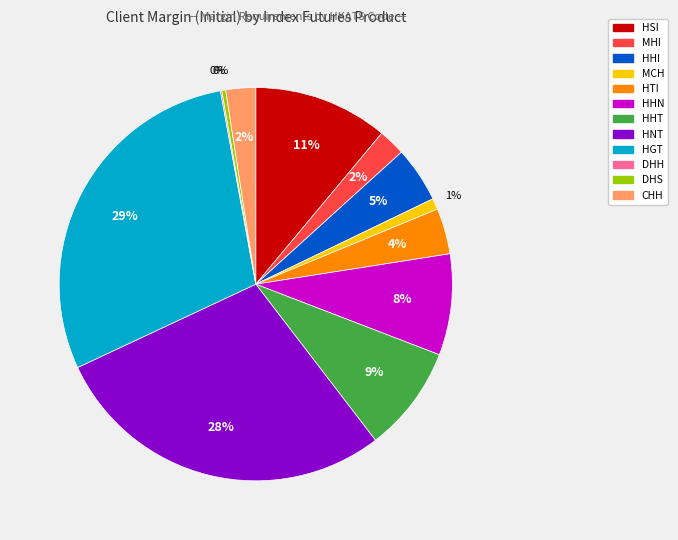

The HSI slice represents 11% of the pie. True or false?

True